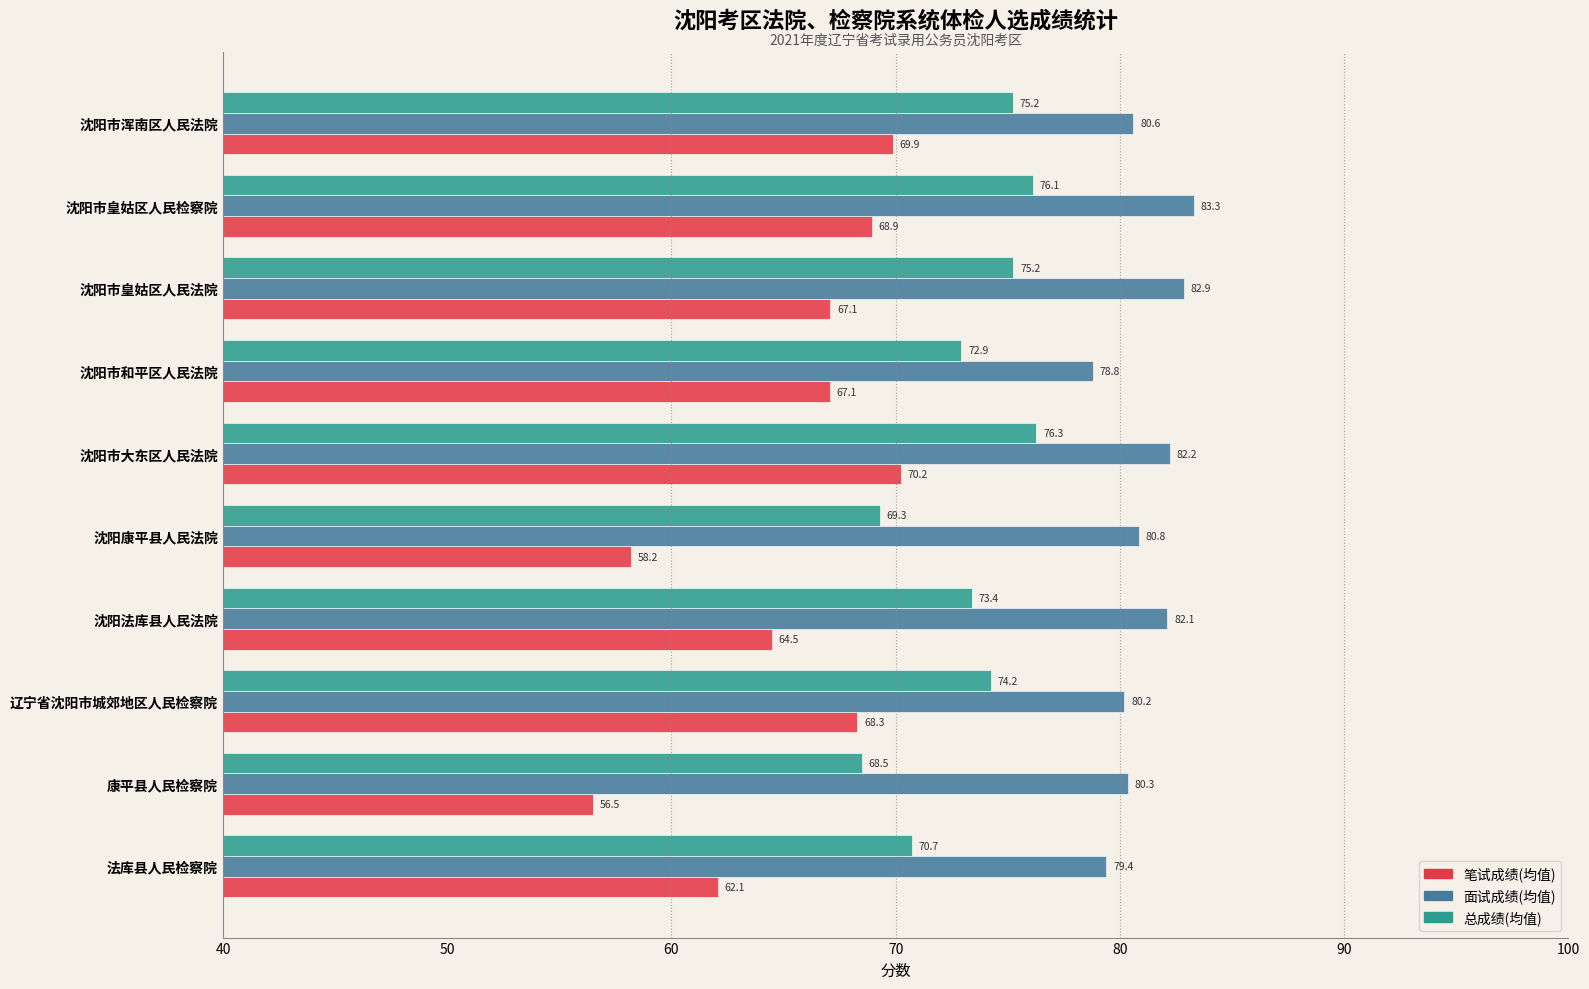

What is the difference between the second highest and minimum values in the 面试成绩(均值) series?

4.1